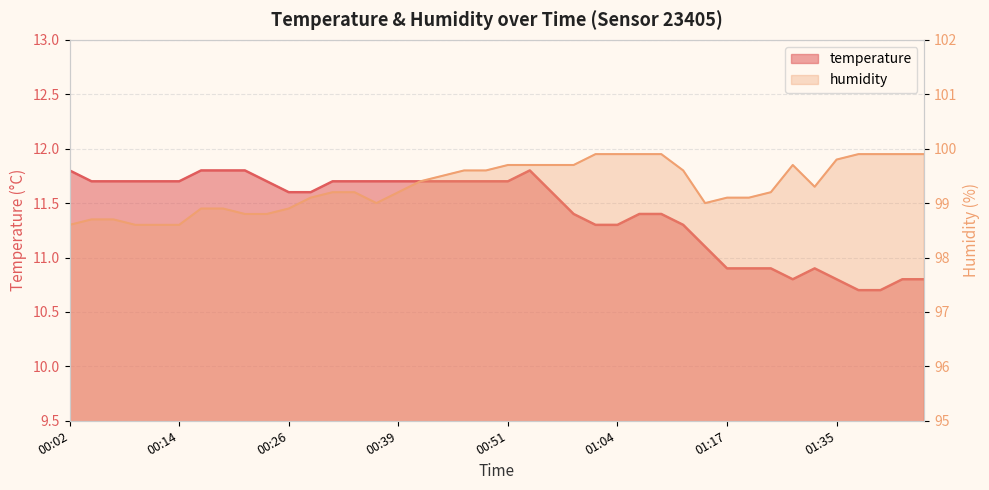

What is the label of the 18th point from the left?

00:44